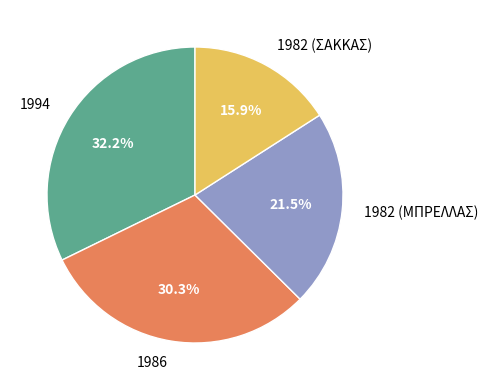

Rank the categories by value from lowest to highest.

1982 (ΣΑΚΚΑΣ), 1982 (ΜΠΡΕΛΛΑΣ), 1986, 1994